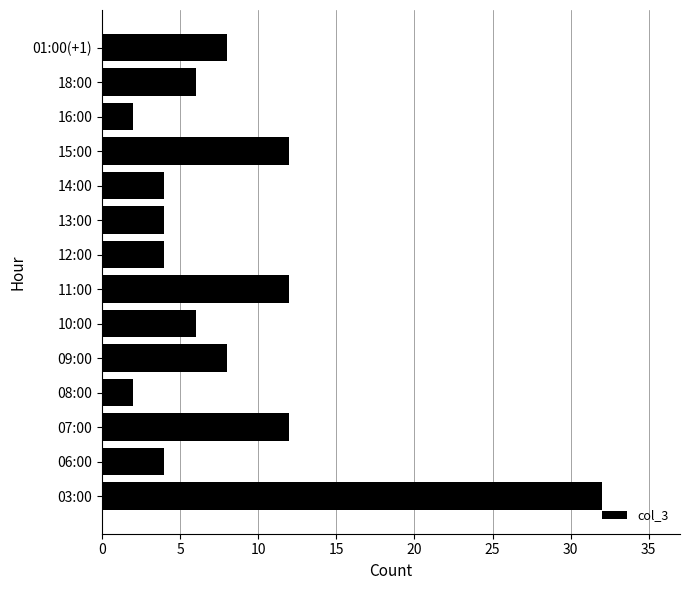

What is the difference between the maximum and minimum values?

30